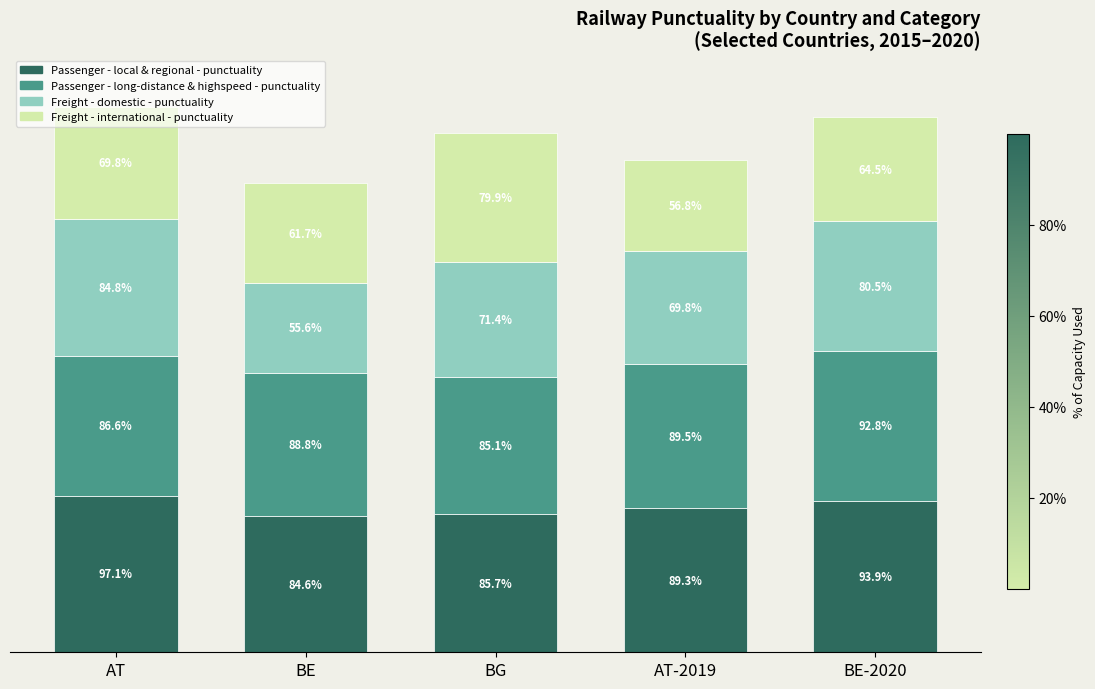

Where is Passenger - local & regional - punctuality nearest to the value 90?

AT-2019